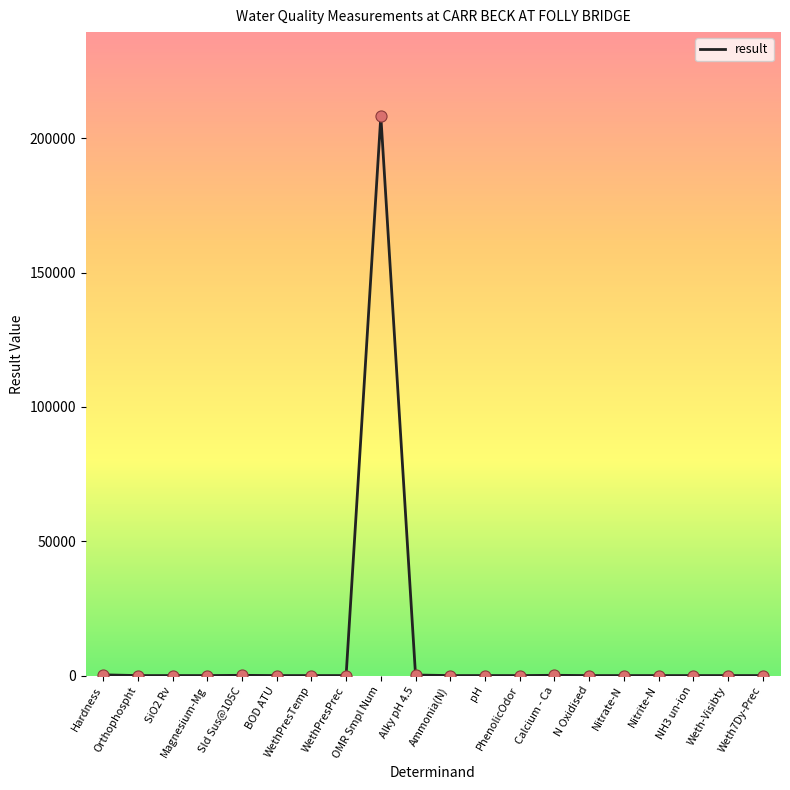

What is the change in value from Sld Sus@105C to Calcium - Ca?

+11.0